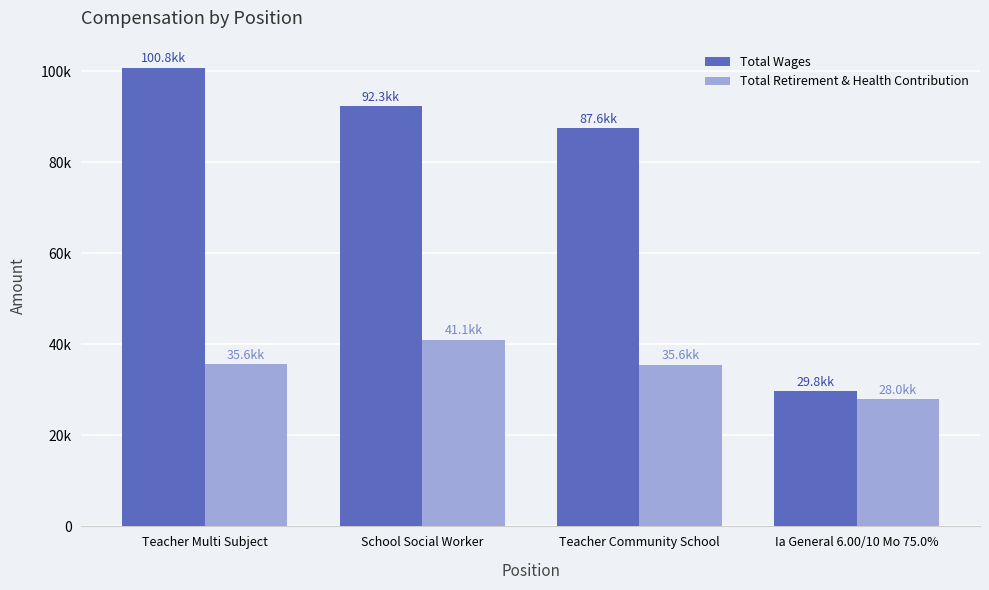

List the series in order of their overall mean, highest first.

Total Wages, Total Retirement & Health Contribution